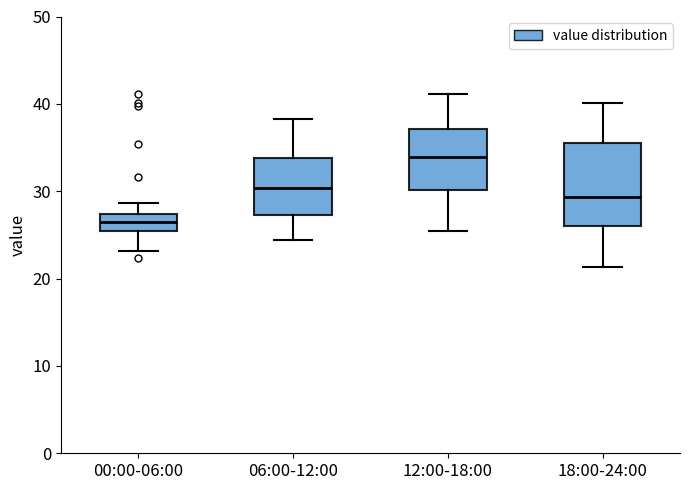

Reading left to right, read every box against the y-axis: the position of its median line, the range the box covers, and the ends of its whiskers. The values are not printed on the chart, so give them approximately, as read against the axis.

00:00-06:00: median 26, box 25 to 27, whiskers 23 to 29
06:00-12:00: median 30, box 27 to 34, whiskers 24 to 38
12:00-18:00: median 34, box 30 to 37, whiskers 25 to 41
18:00-24:00: median 29, box 26 to 35, whiskers 21 to 40